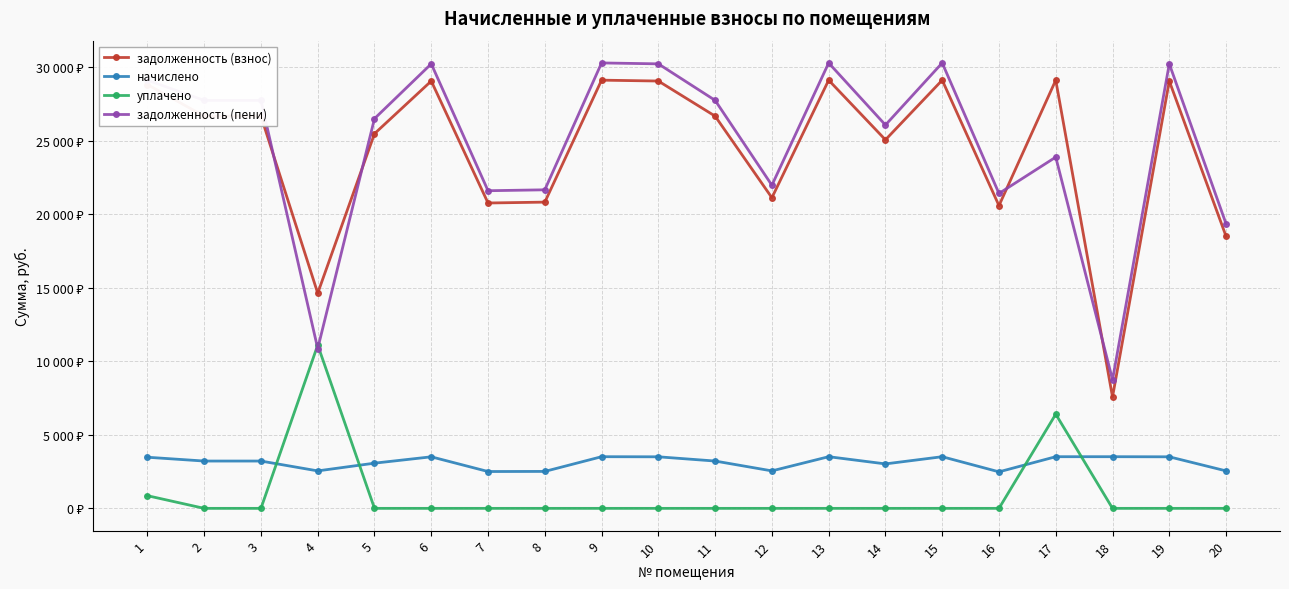

True or false: уплачено and задолженность (взнос) intersect in this chart.

False